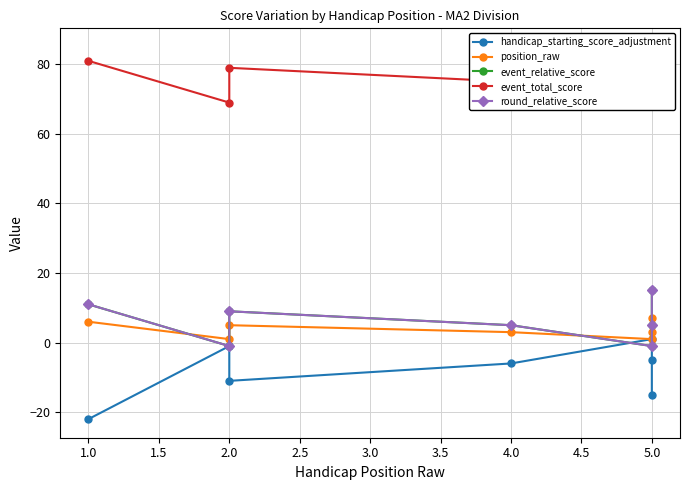

Reading right to left, what are all the values shown in this chart?

handicap_starting_score_adjustment: -15	-5	1	-6	-11	-1	-22
position_raw: 7	3	1	3	5	1	6
event_relative_score: 15	5	-1	5	9	-1	11
event_total_score: 85	75	69	75	79	69	81
round_relative_score: 15	5	-1	5	9	-1	11